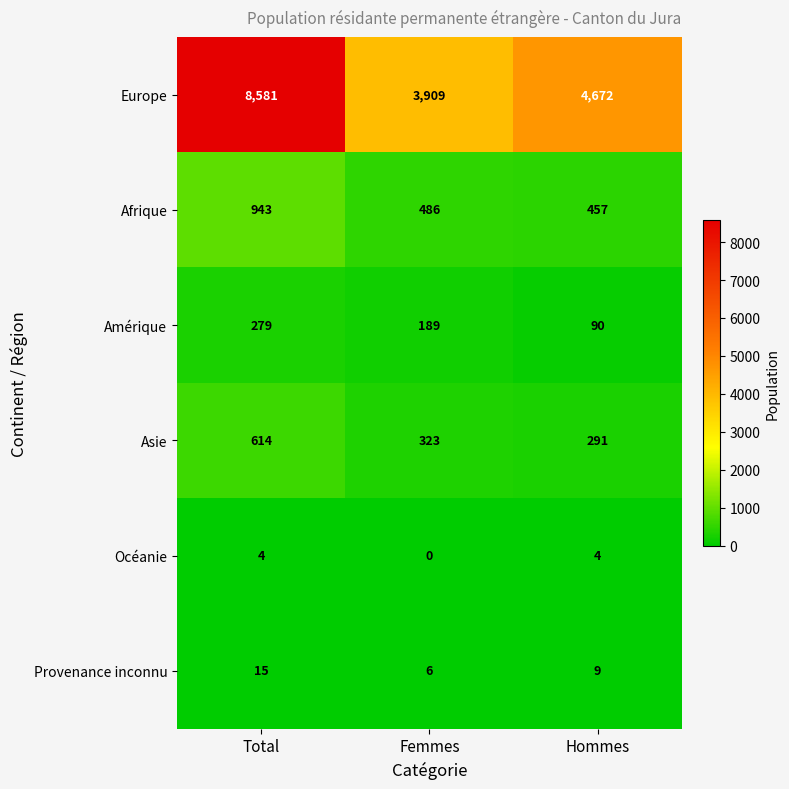

How many categories are shown in the chart?

3